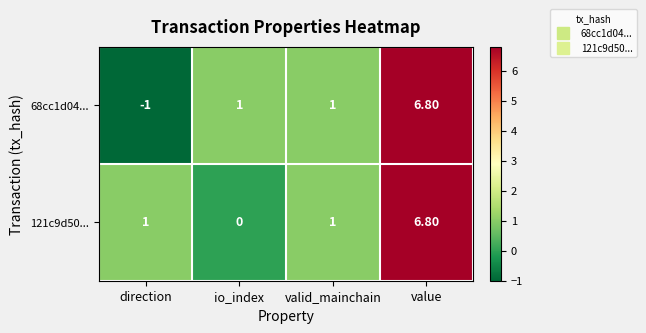

Which series has the widest spread of values?

68cc1d04...